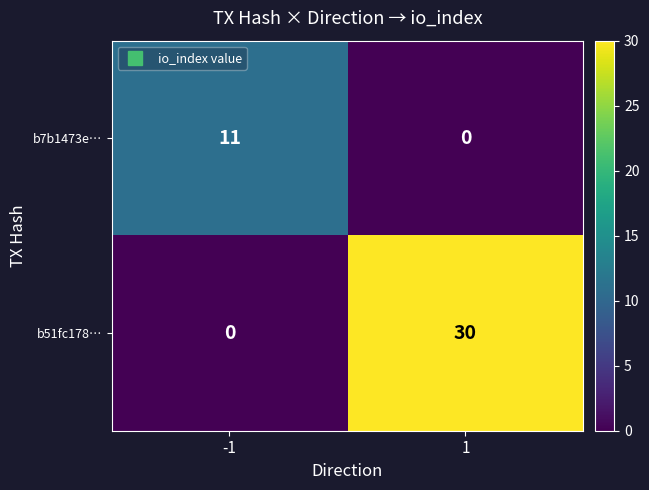

At which category is the sum across all series the highest?

1